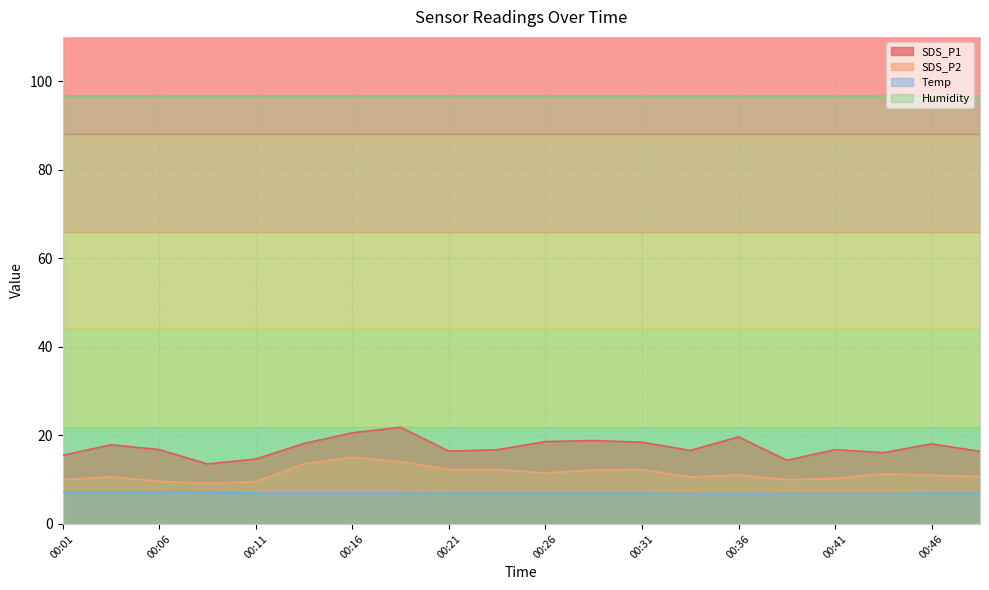

How many data points in SDS_P2 are above 11?

11